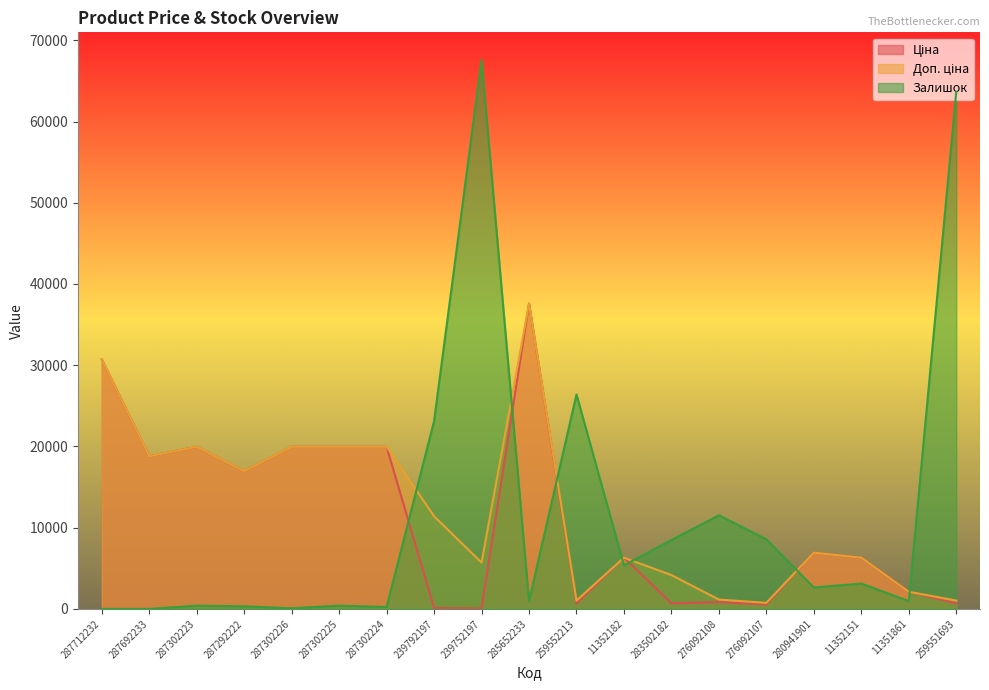

At how many categories does at least one series exceed 12193?

12